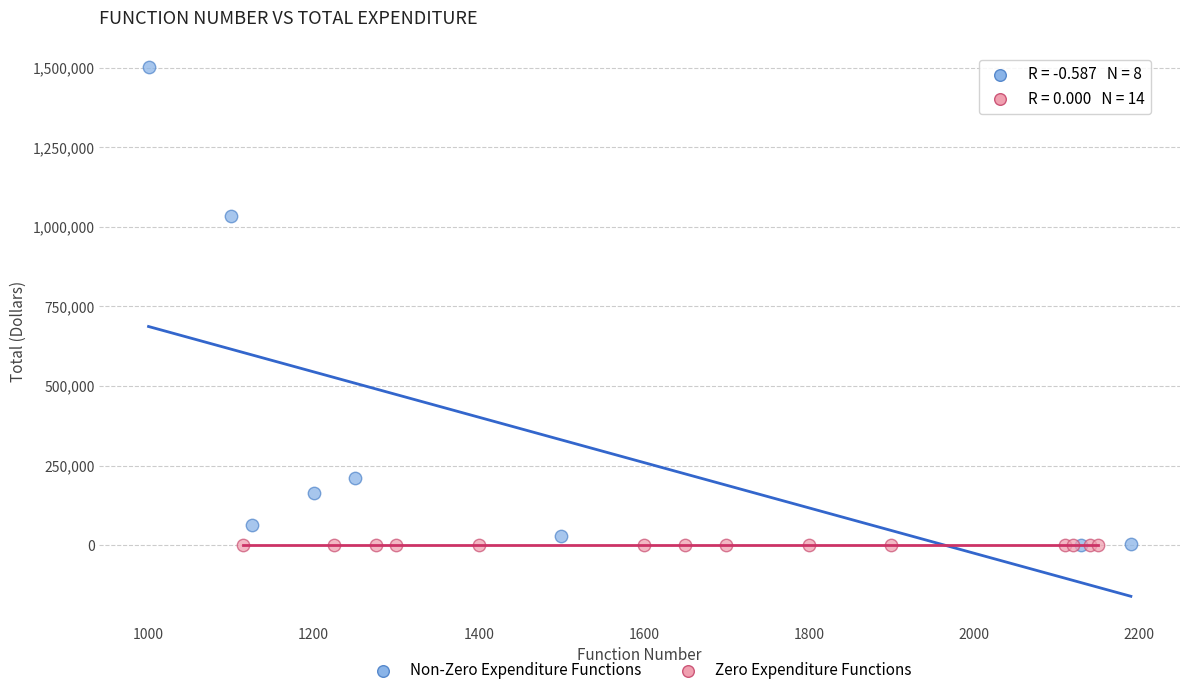

Which series contains the highest Y value?

Non-Zero Expenditure Functions